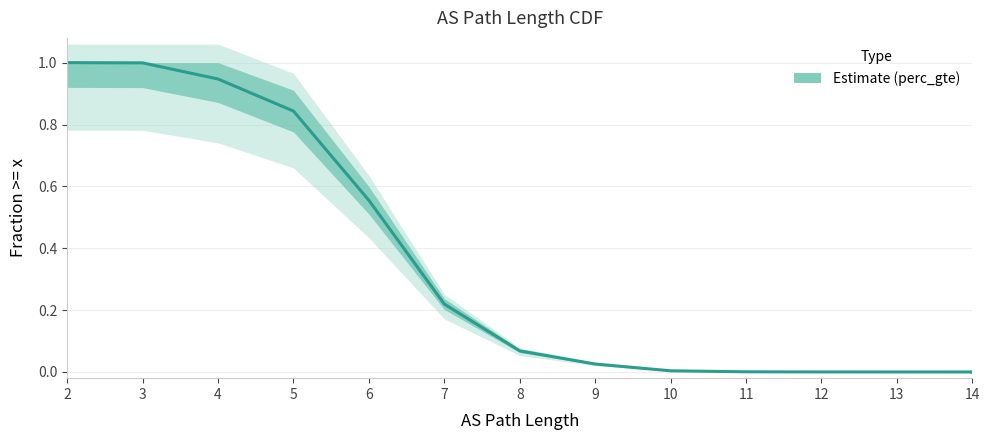

Is it true that the value at 2 is 0.3?

False